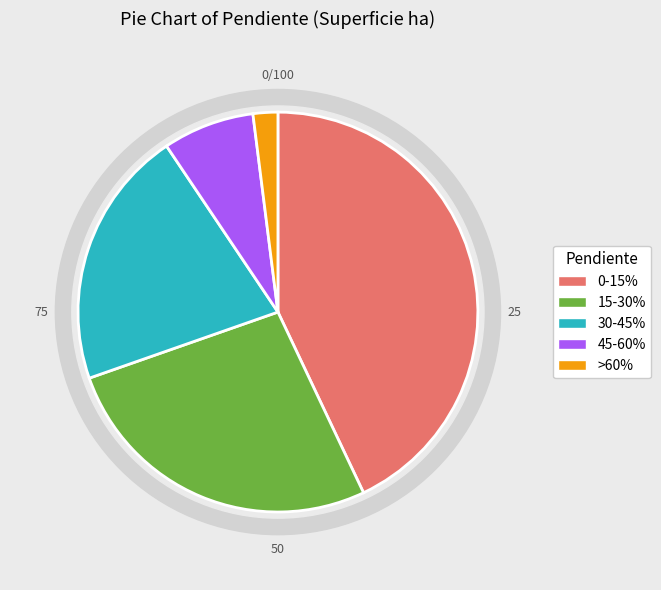

What is the change in value from 0-15% to 30-45%?

-5428.1